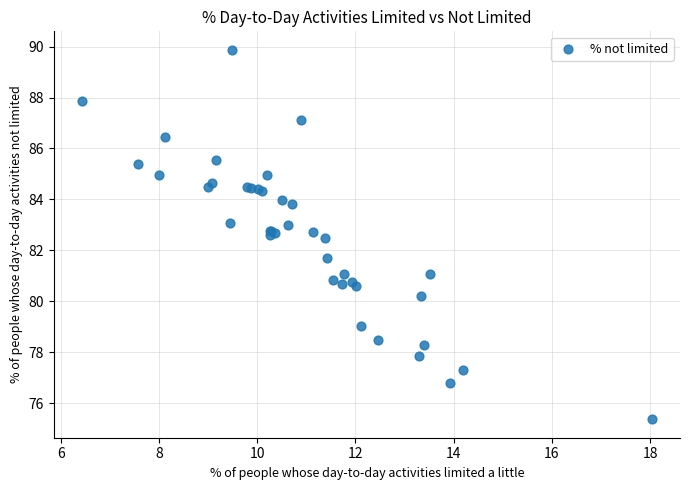

What Y value in the scatter plot is closest to 82?

81.7